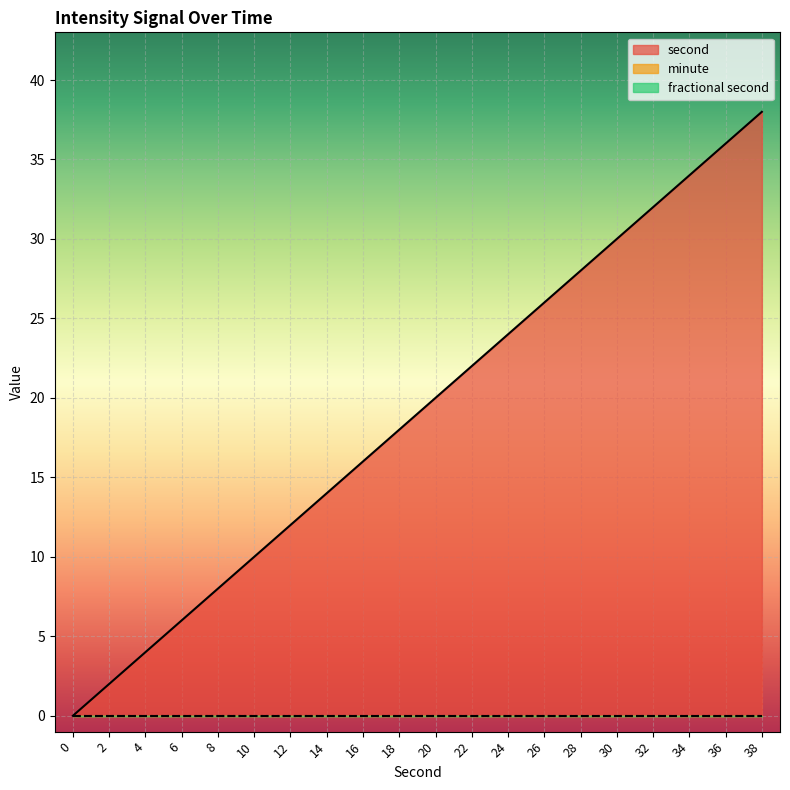

Reading right to left, transcribe all the data shown in this chart.

second: 38=38	36=36	34=34	32=32	30=30	28=28	26=26	24=24	22=22	20=20	18=18	16=16	14=14	12=12	10=10	8=8	6=6	4=4	2=2	0=0
minute: 38=0	36=0	34=0	32=0	30=0	28=0	26=0	24=0	22=0	20=0	18=0	16=0	14=0	12=0	10=0	8=0	6=0	4=0	2=0	0=0
fractional second: 38=0	36=0	34=0	32=0	30=0	28=0	26=0	24=0	22=0	20=0	18=0	16=0	14=0	12=0	10=0	8=0	6=0	4=0	2=0	0=0